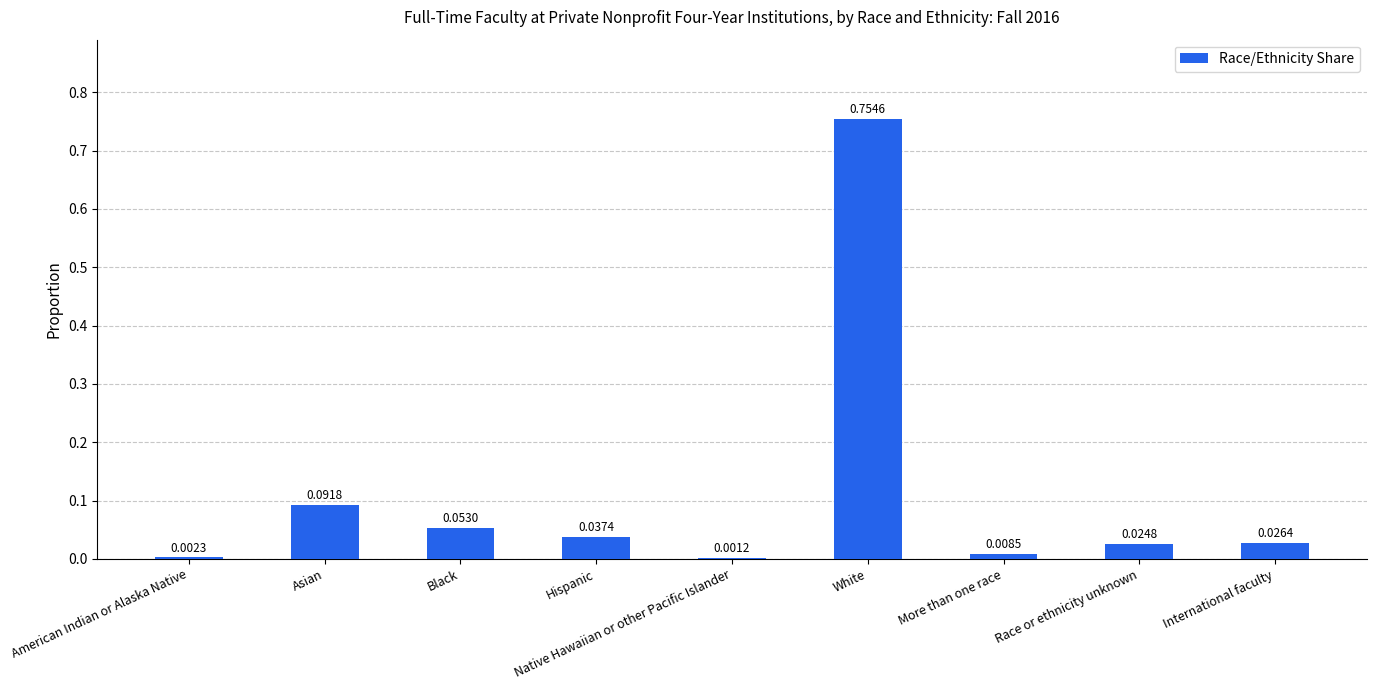

Which category has the highest value across all series?

White